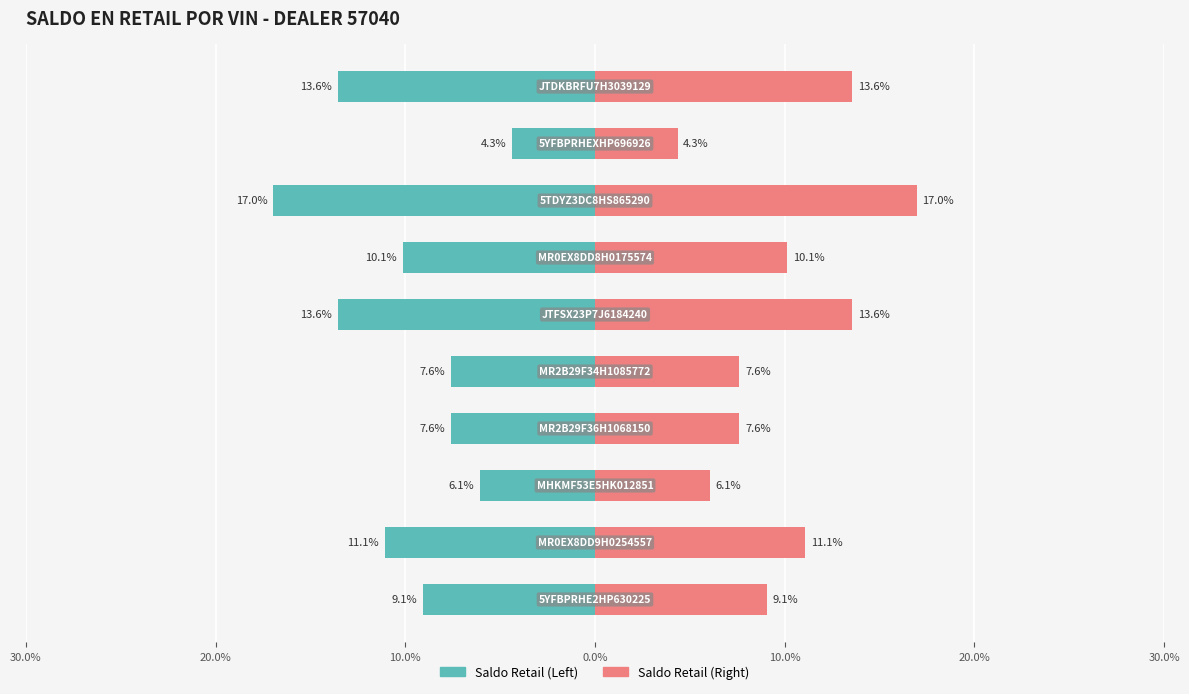

How many data points in Saldo Retail (Right) are less than 10?

5